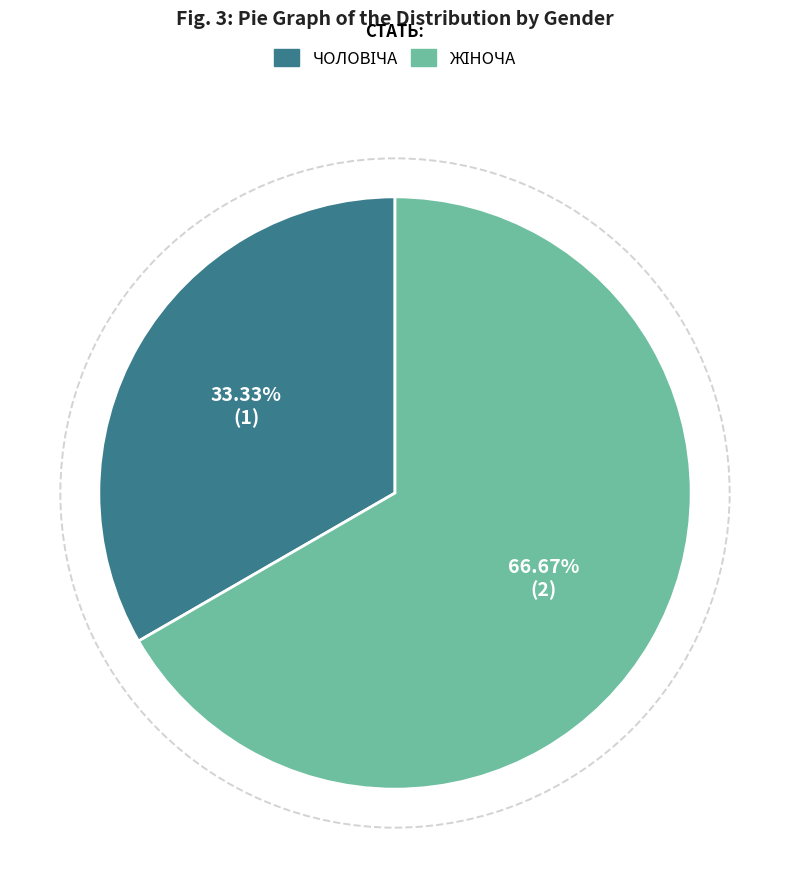

Does any single category account for the majority?

Yes